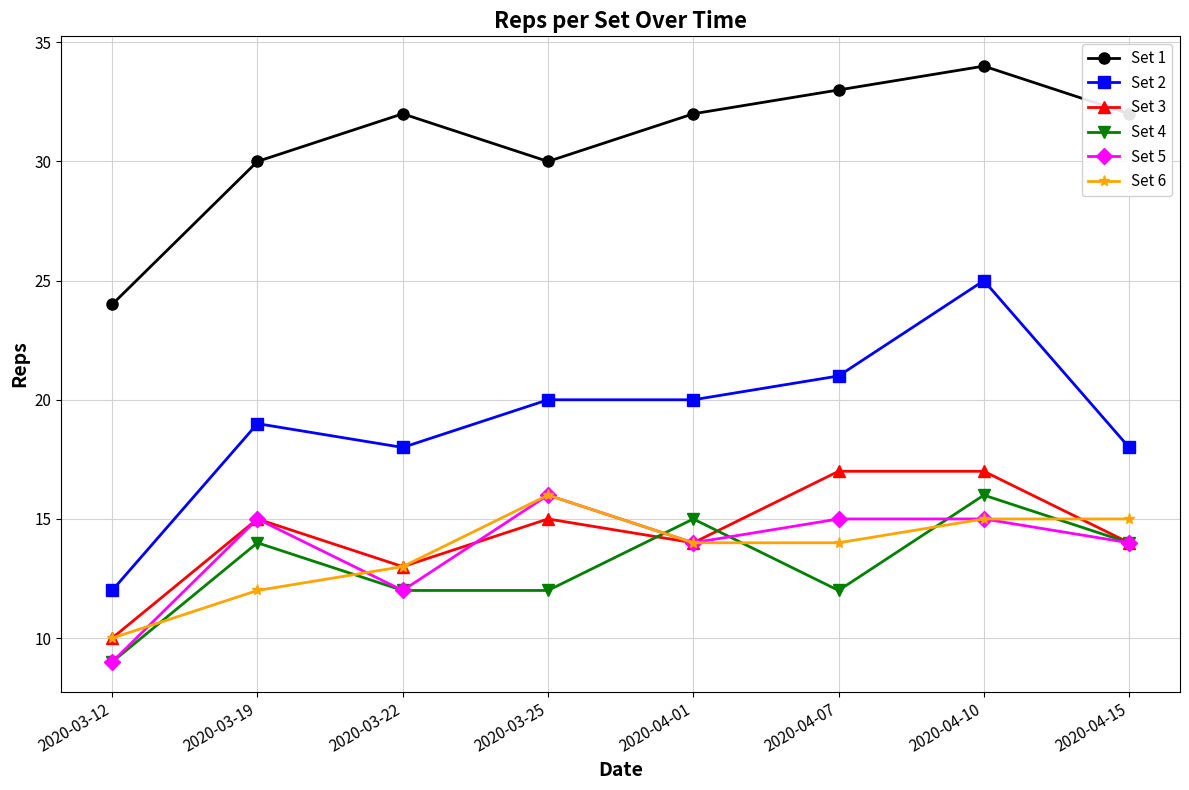

Reading left to right, list all the values displayed in this chart.

Set 1: 2020-03-12=24	2020-03-19=30	2020-03-22=32	2020-03-25=30	2020-04-01=32	2020-04-07=33	2020-04-10=34	2020-04-15=32
Set 2: 2020-03-12=12	2020-03-19=19	2020-03-22=18	2020-03-25=20	2020-04-01=20	2020-04-07=21	2020-04-10=25	2020-04-15=18
Set 3: 2020-03-12=10	2020-03-19=15	2020-03-22=13	2020-03-25=15	2020-04-01=14	2020-04-07=17	2020-04-10=17	2020-04-15=14
Set 4: 2020-03-12=9	2020-03-19=14	2020-03-22=12	2020-03-25=12	2020-04-01=15	2020-04-07=12	2020-04-10=16	2020-04-15=14
Set 5: 2020-03-12=9	2020-03-19=15	2020-03-22=12	2020-03-25=16	2020-04-01=14	2020-04-07=15	2020-04-10=15	2020-04-15=14
Set 6: 2020-03-12=10	2020-03-19=12	2020-03-22=13	2020-03-25=16	2020-04-01=14	2020-04-07=14	2020-04-10=15	2020-04-15=15